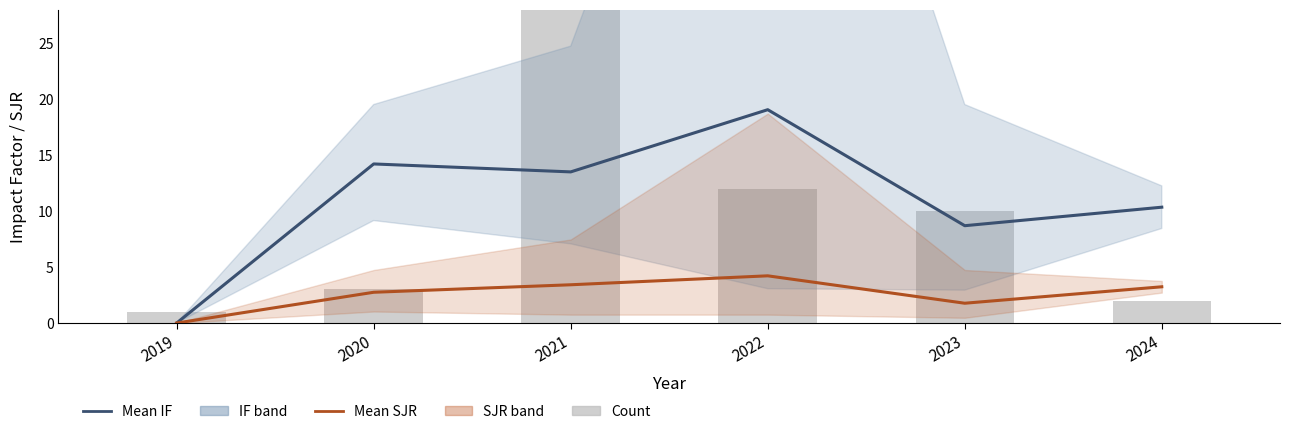

The Mean SJR series shows 2.8 at 2020. True or false?

True